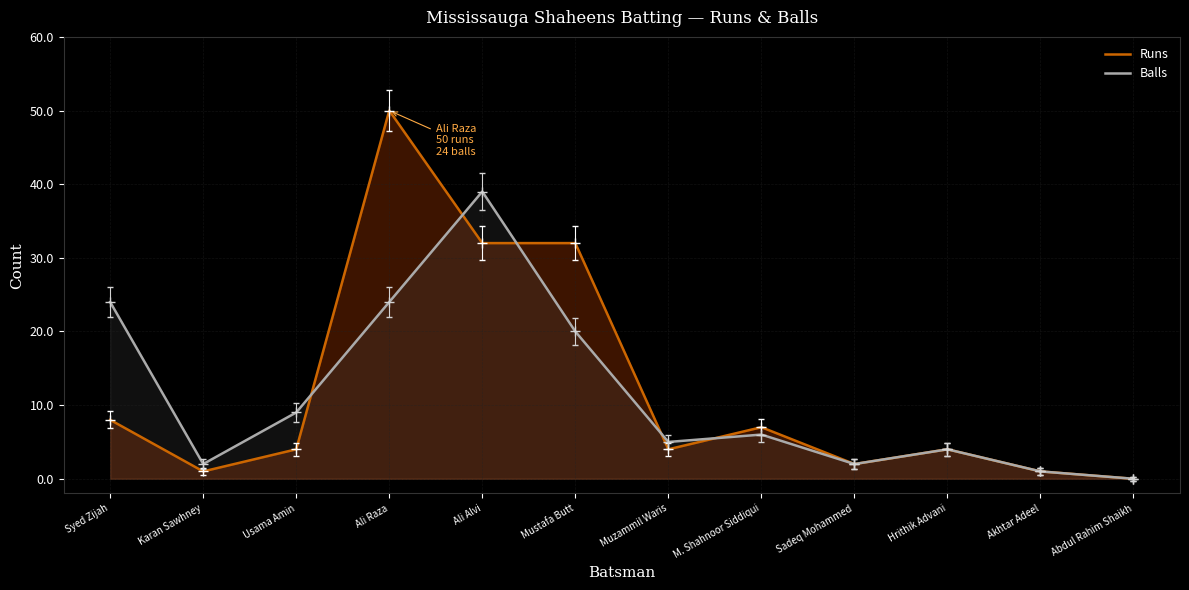

Rank the categories by Runs value from highest to lowest.

Ali Raza, Ali Alvi, Mustafa Butt, Syed Zijah, M. Shahnoor Siddiqui, Usama Amin, Muzammil Waris, Hrithik Advani, Sadeq Mohammed, Karan Sawhney, Akhtar Adeel, Abdul Rahim Shaikh